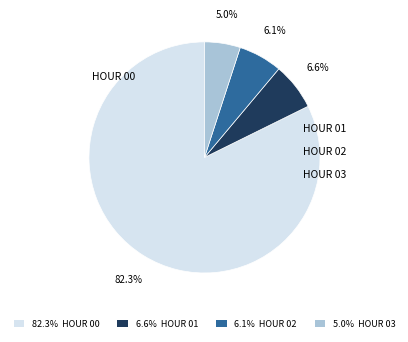

To the nearest percent, what is the average slice percentage?

25%